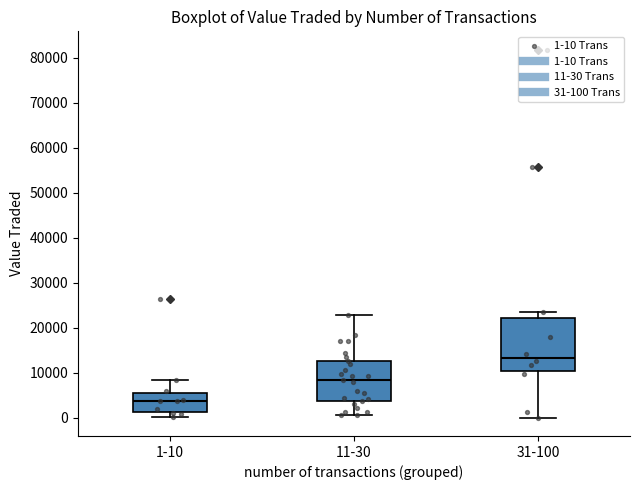

Reading left to right, transcribe this box plot: for each box, give where its median line is, the range the box spans, and where its two whiskers end, as read against the y-axis. The values are not printed on the chart, so give them approximately, as read against the axis.

1-10: median 4000, box 1000 to 5000, whiskers 0 to 8000
11-30: median 8000, box 4000 to 13000, whiskers 0 to 23000
31-100: median 13000, box 10000 to 22000, whiskers 0 to 24000